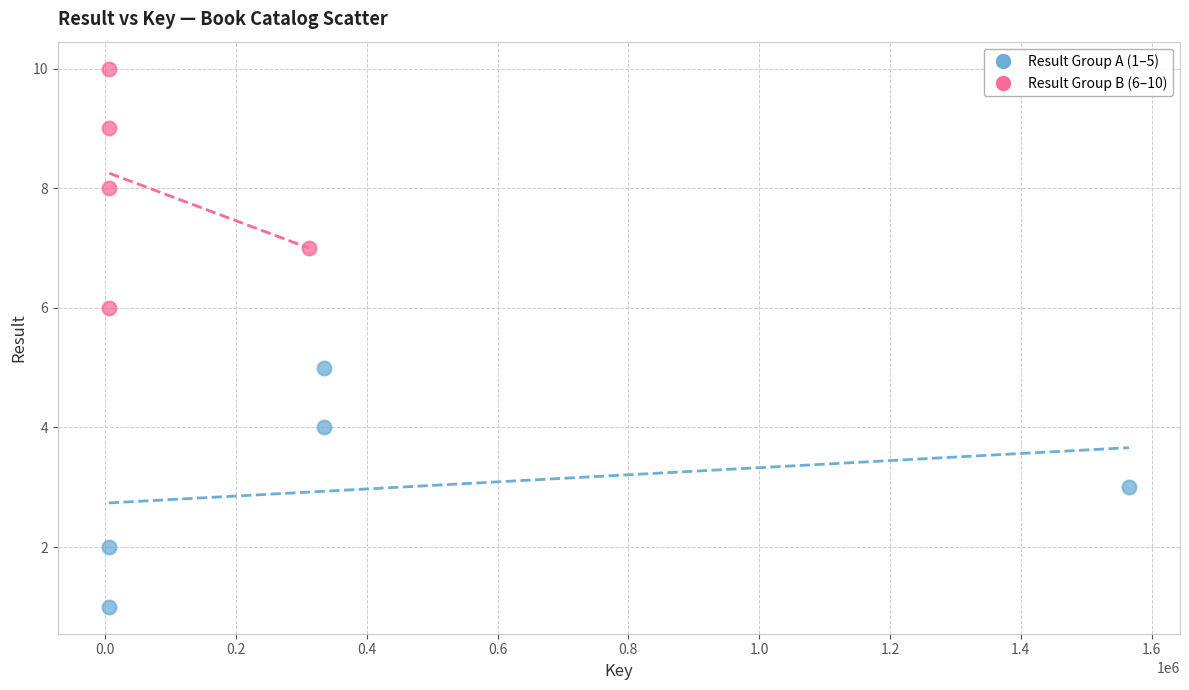

What are all the series names shown in the legend?

Result Group A (1–5), Result Group B (6–10)